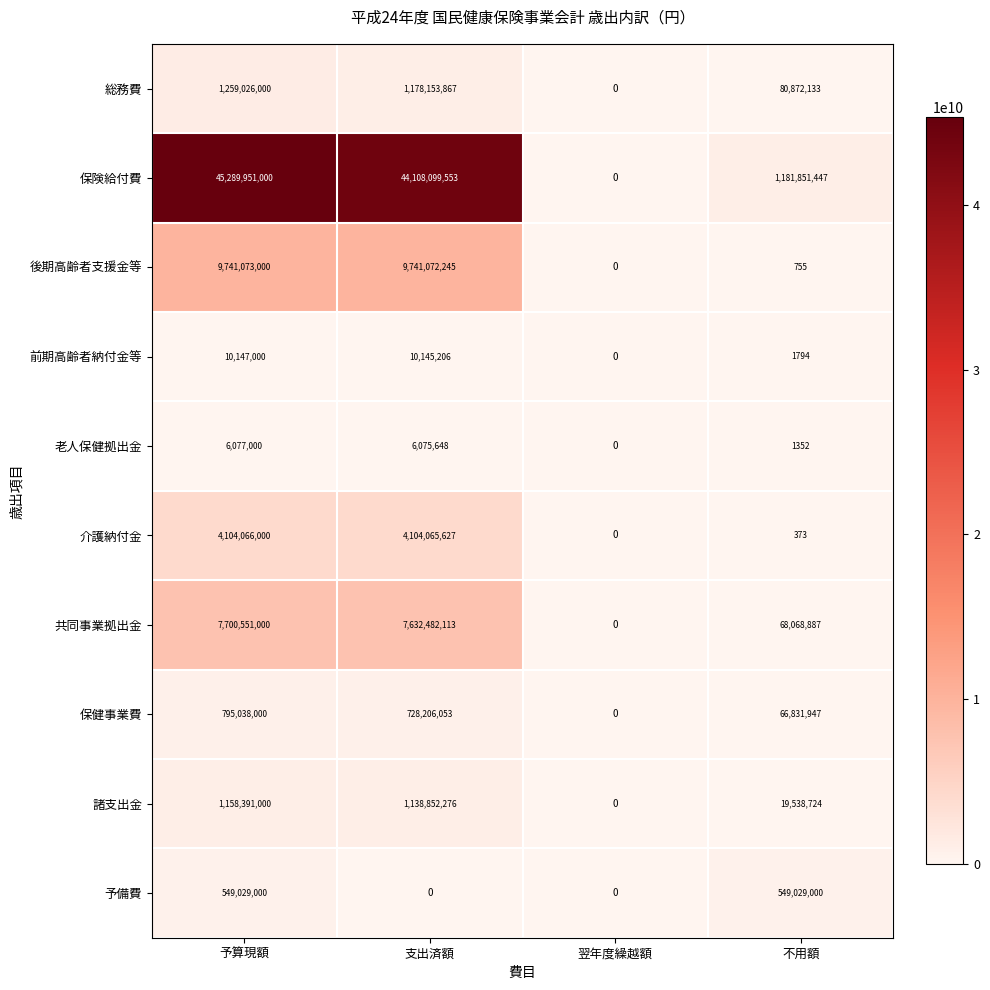

How many categories are shown in the chart?

4